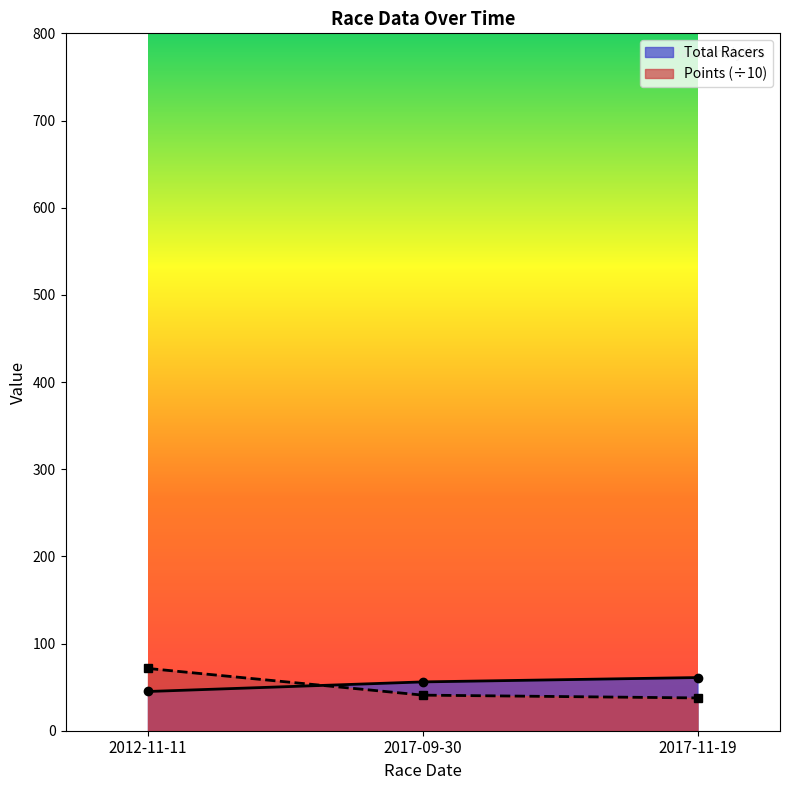

What is the label of the 2nd point from the left?

2017-09-30